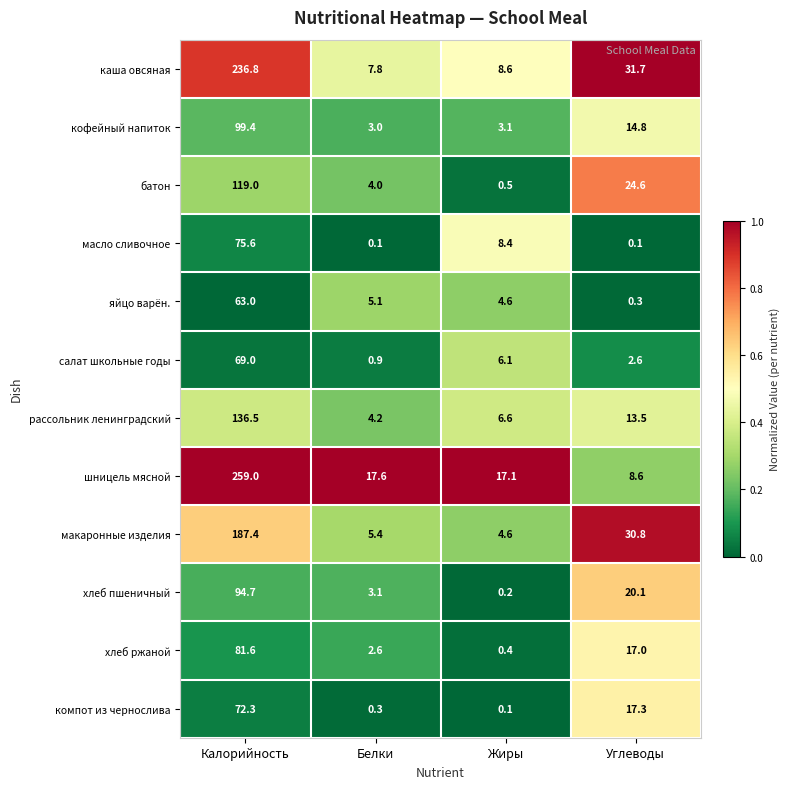

At how many categories does at least one series exceed 0?

4